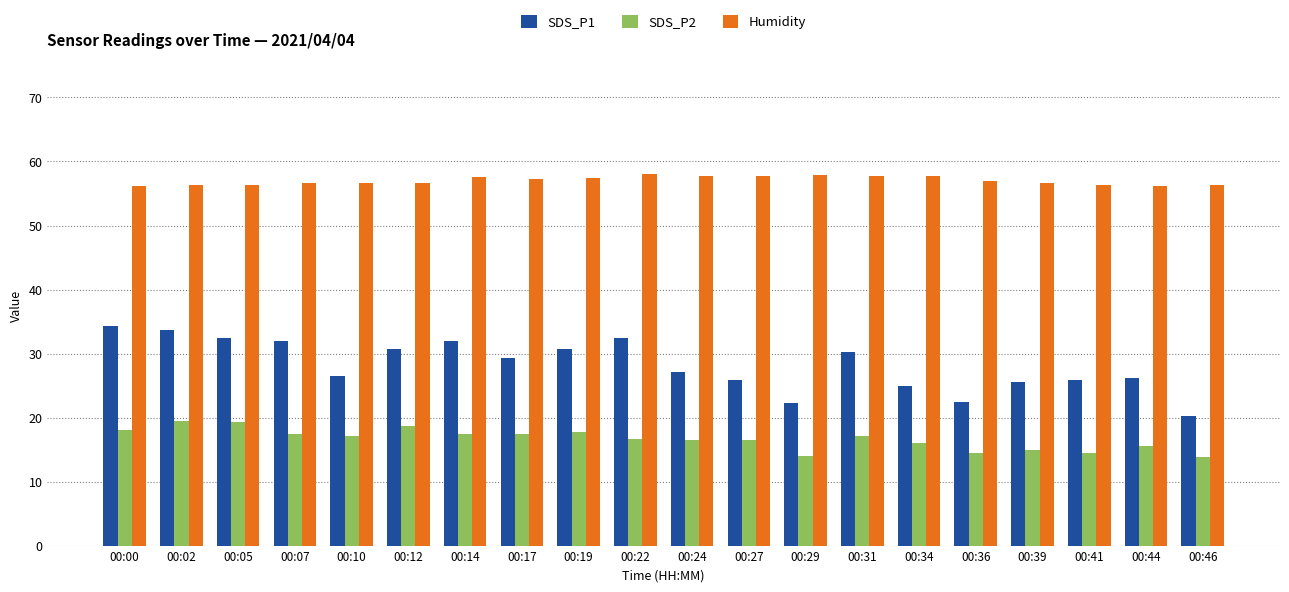

Where does the SDS_P2 series first go above 17?

00:00